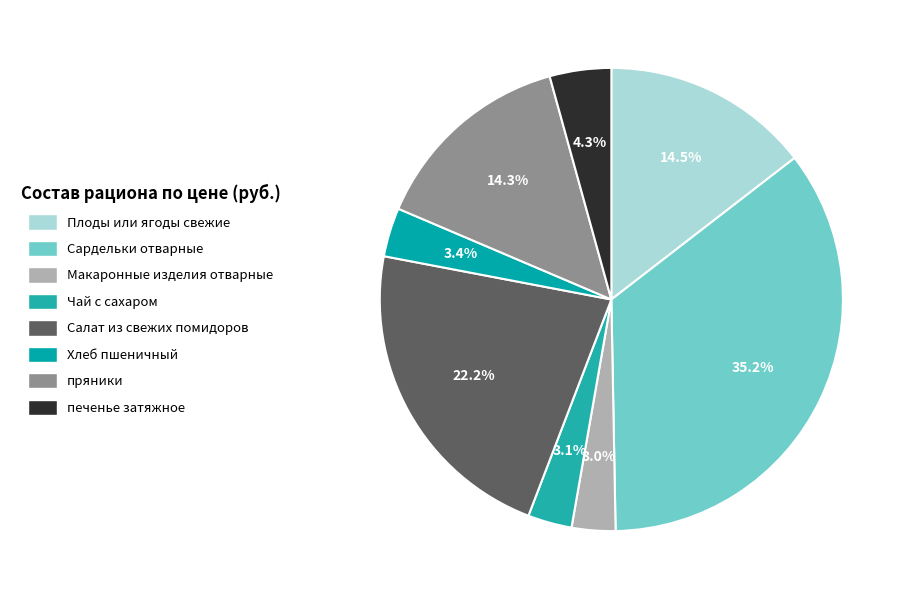

How many slices are in this pie chart?

8